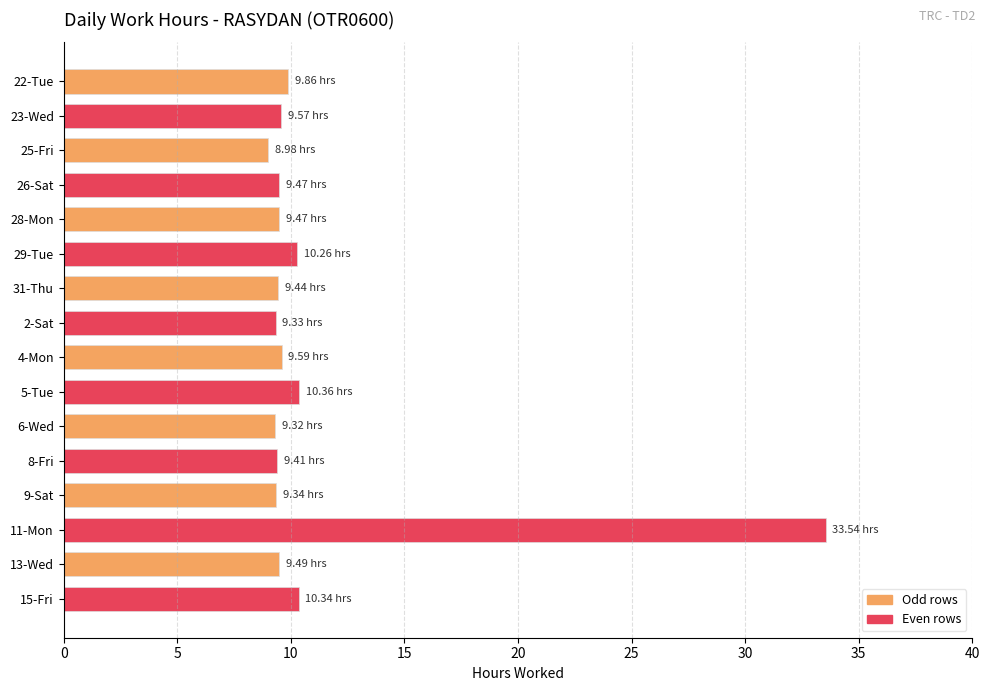

What is the sum of all values?

177.8